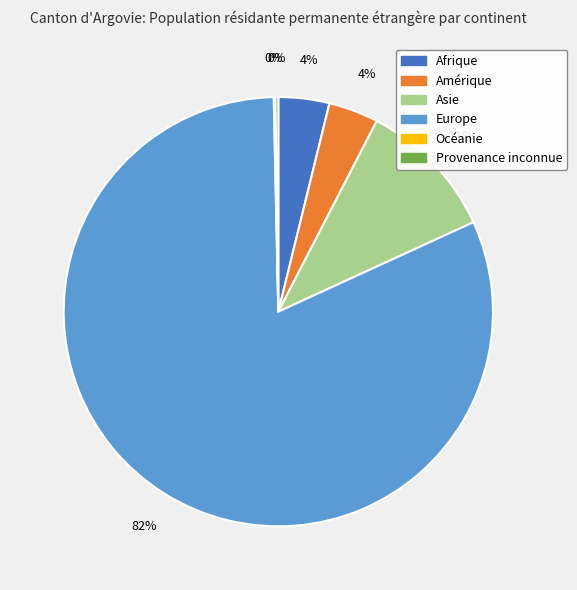

To the nearest percent, what is the average slice percentage?

17%